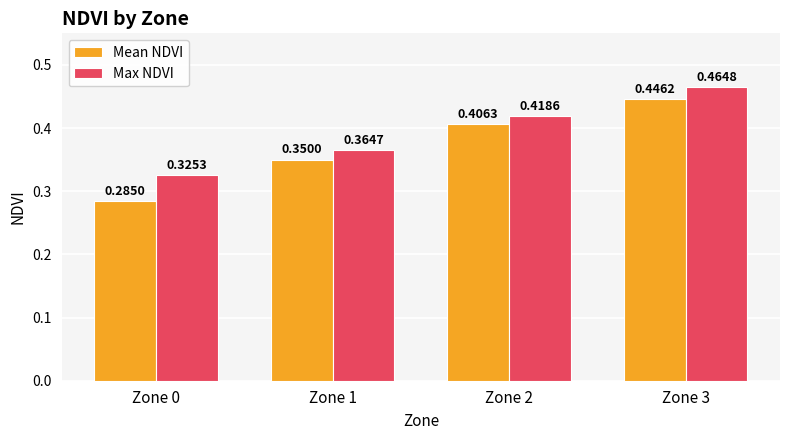

List the series in order of their peak value, highest first.

Max NDVI, Mean NDVI